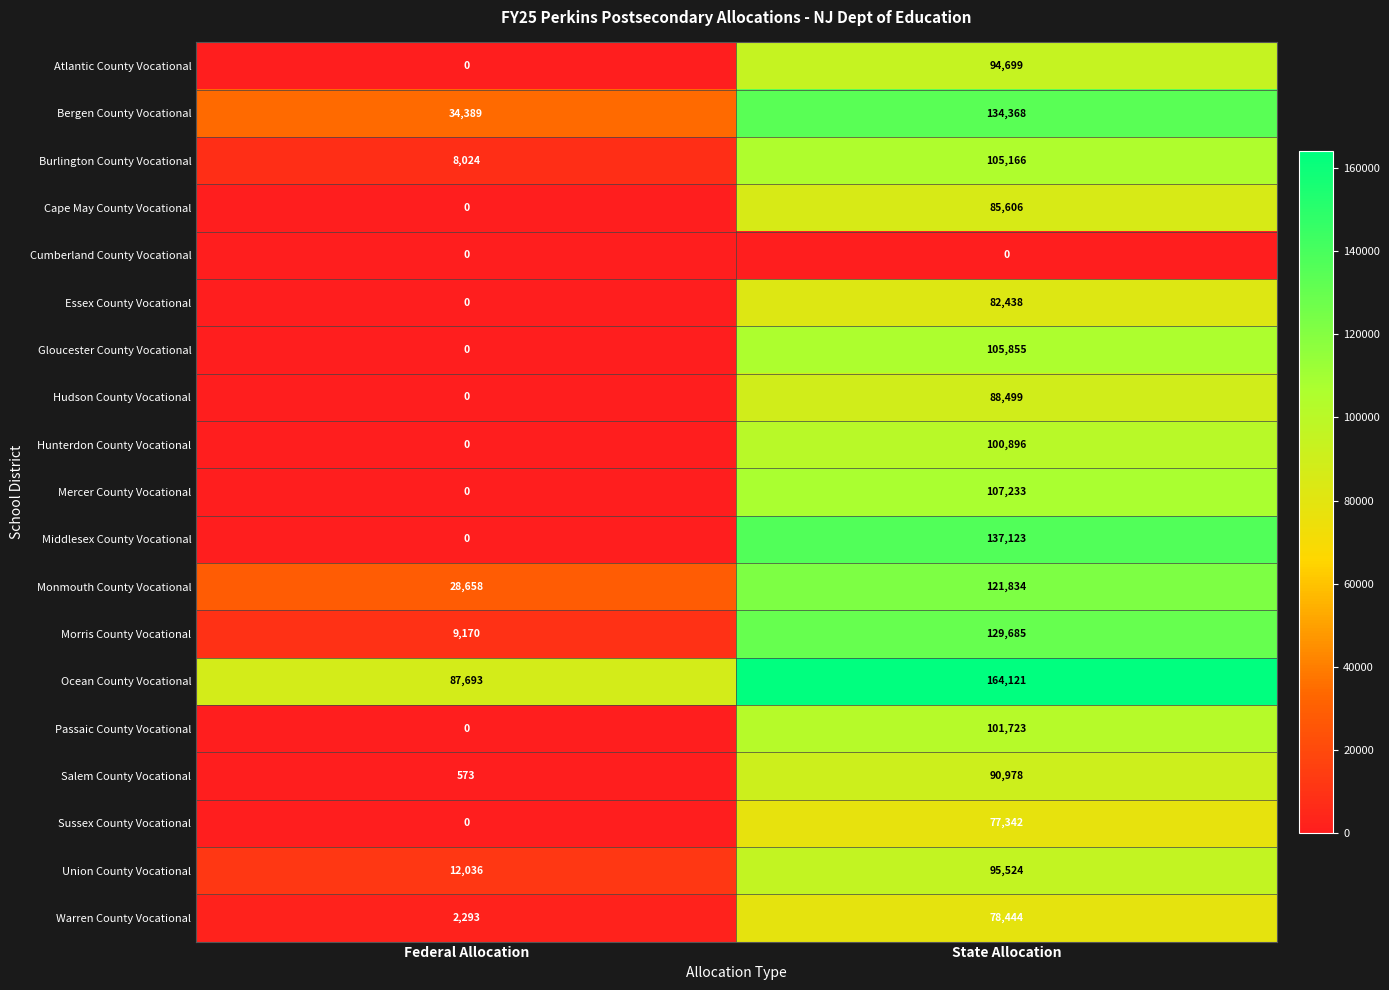

What is the difference between the maximum and minimum values in the Monmouth County Vocational series?

93176